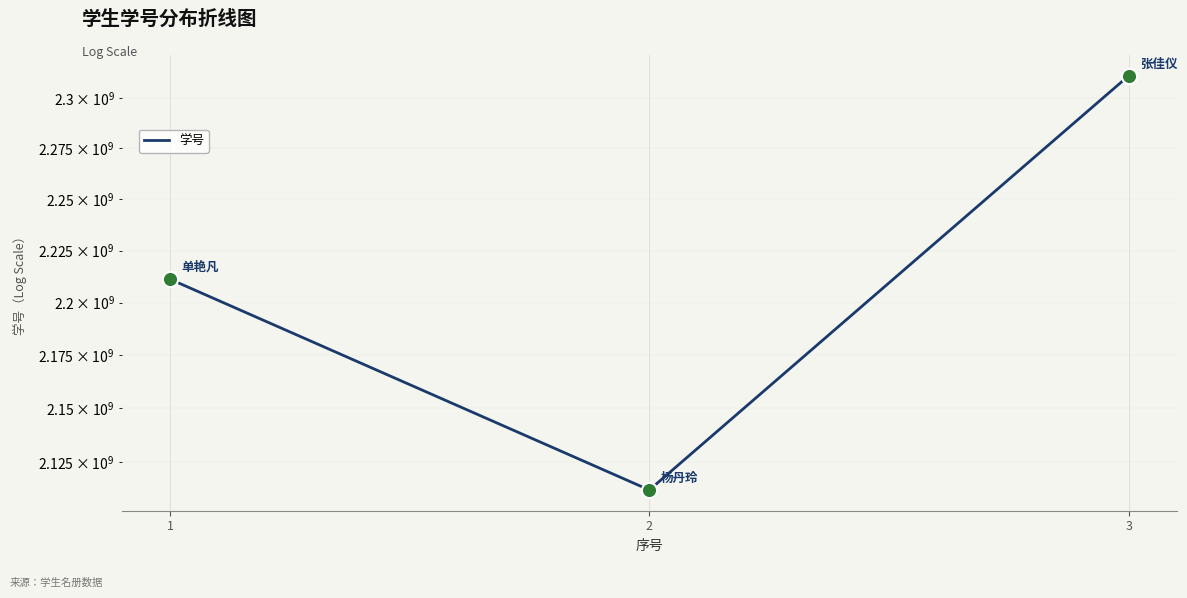

Approximately how many times larger is the value at 3 compared to 2?

1.1